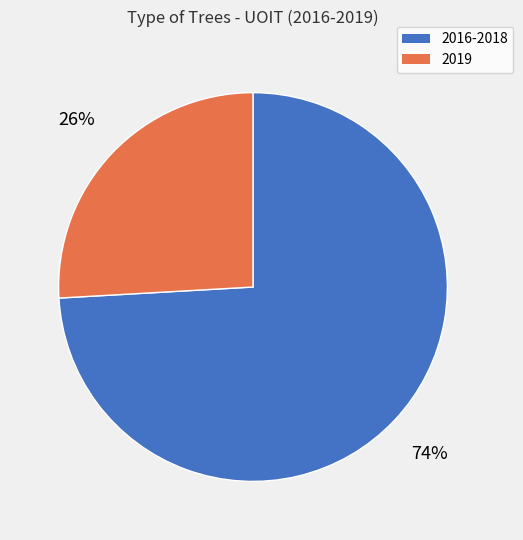

Do 2019 and 2016-2018 together represent more than half of the pie?

Yes